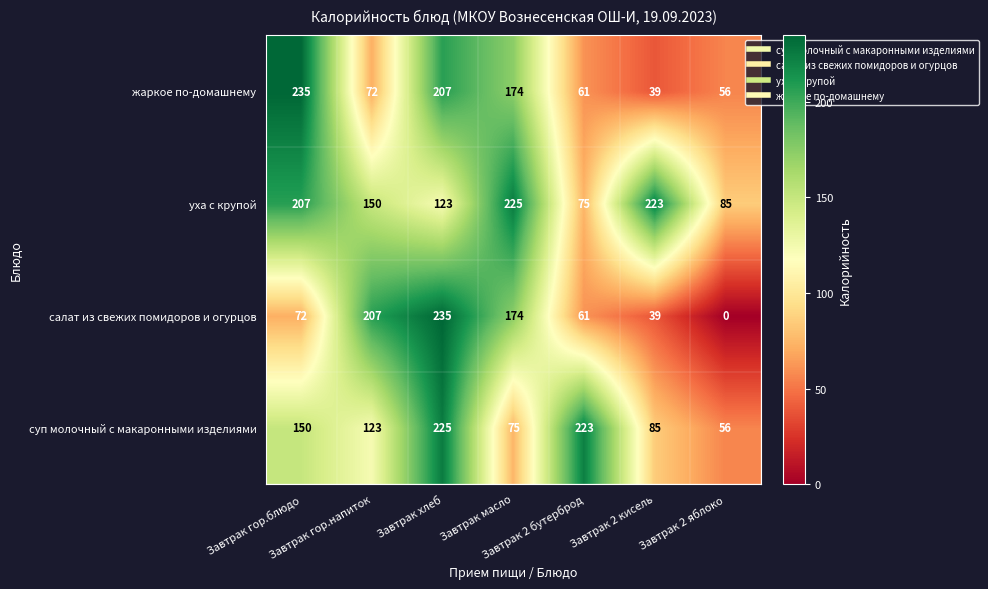

What is the average value of the салат из свежих помидоров и огурцов series?

113